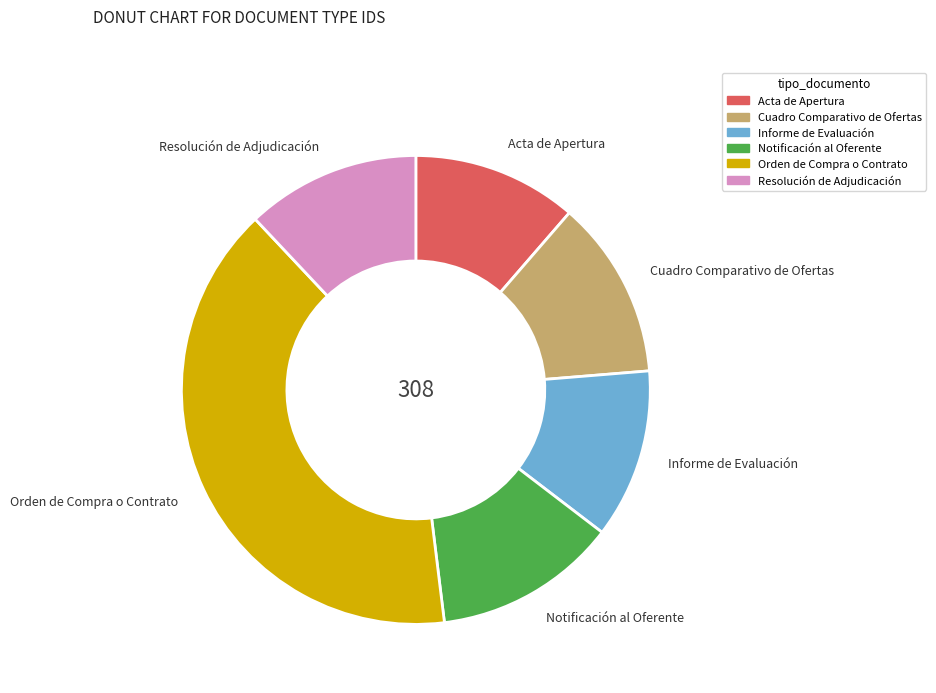

Is there a majority slice in this chart?

No